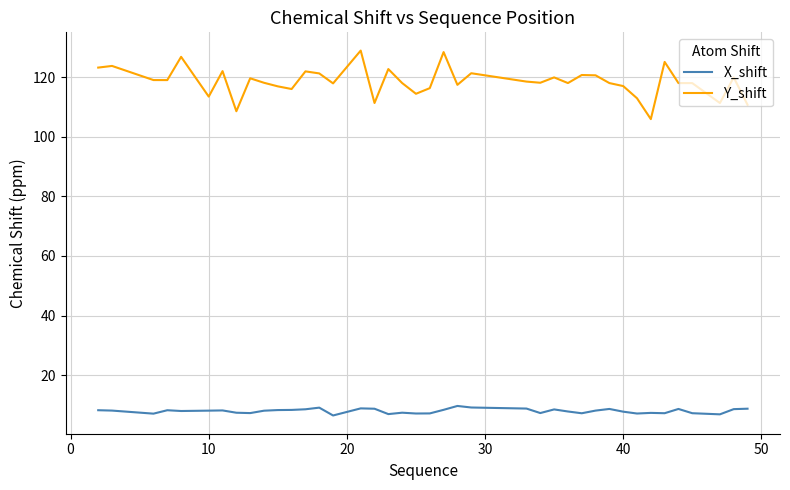

Is this an area chart (filled region under the line)?

No